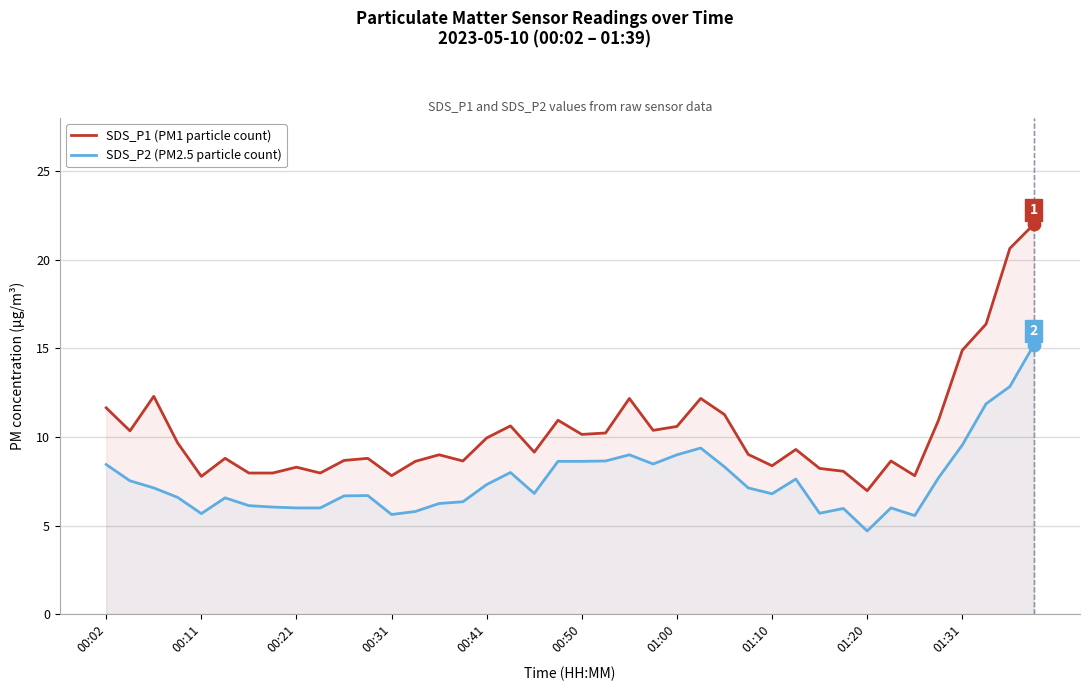

Which series contains the highest Y value?

SDS_P1 (PM1 particle count)